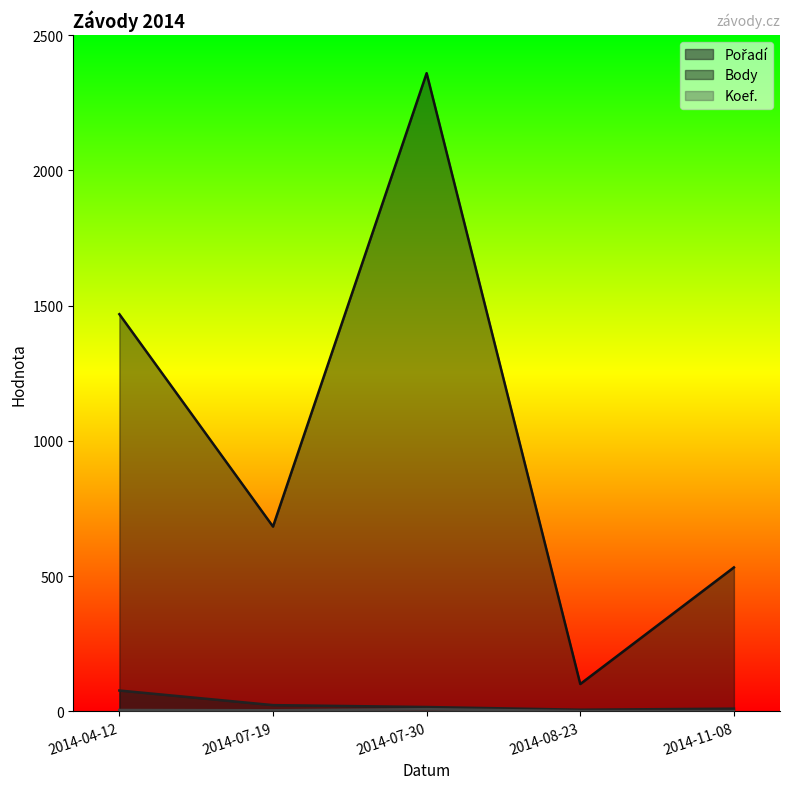

Is it true that Body equals 2359 at 2014-07-30?

True